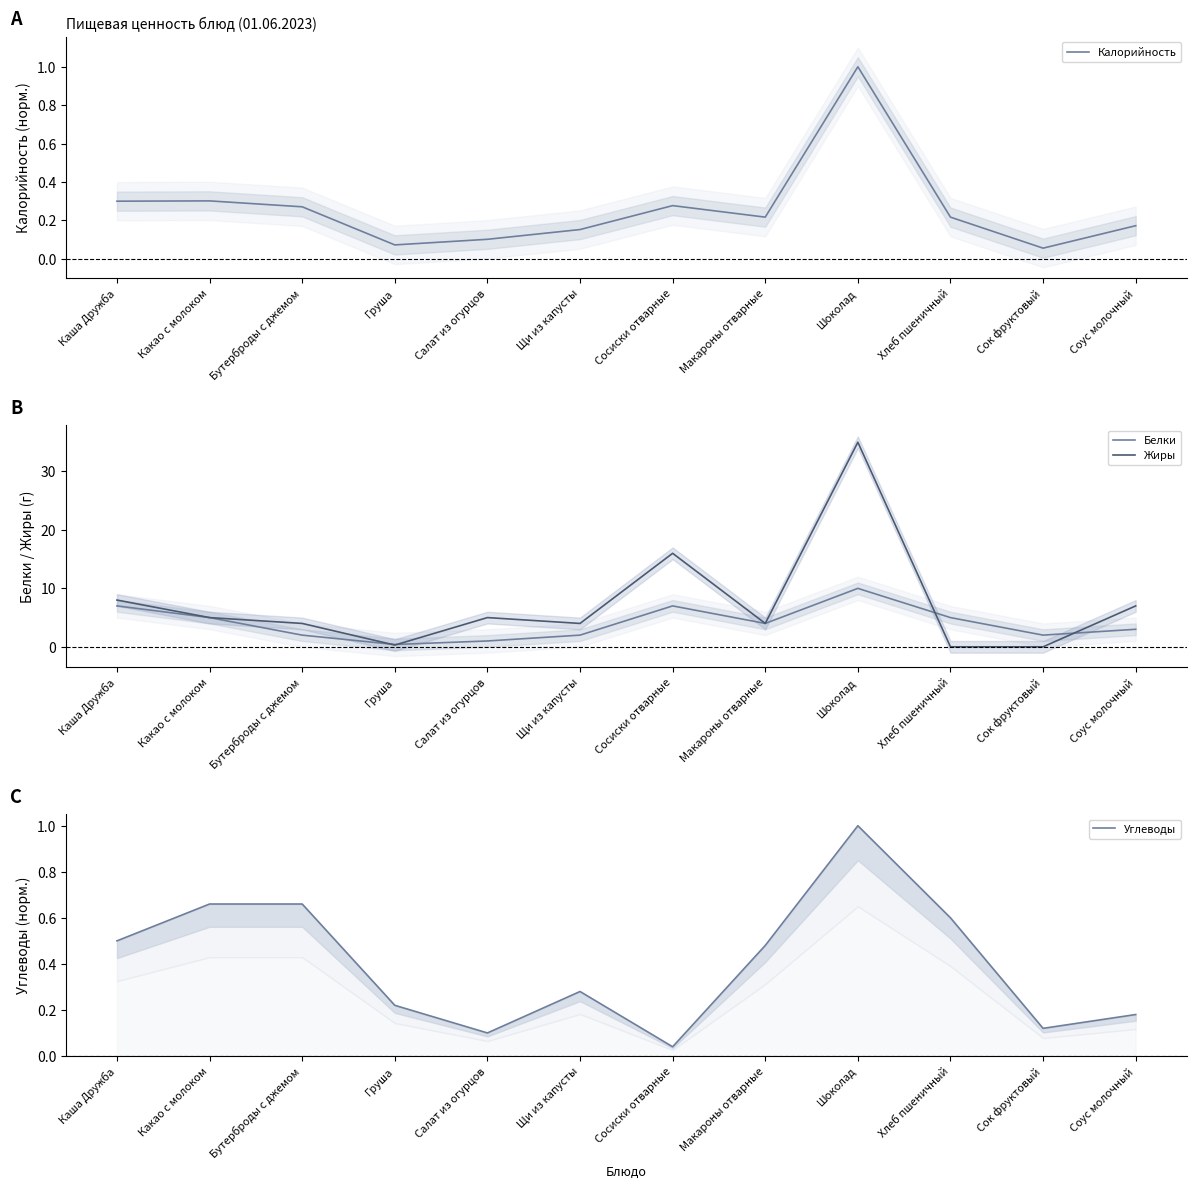

At which category is the sum across all series the highest?

Шоколад